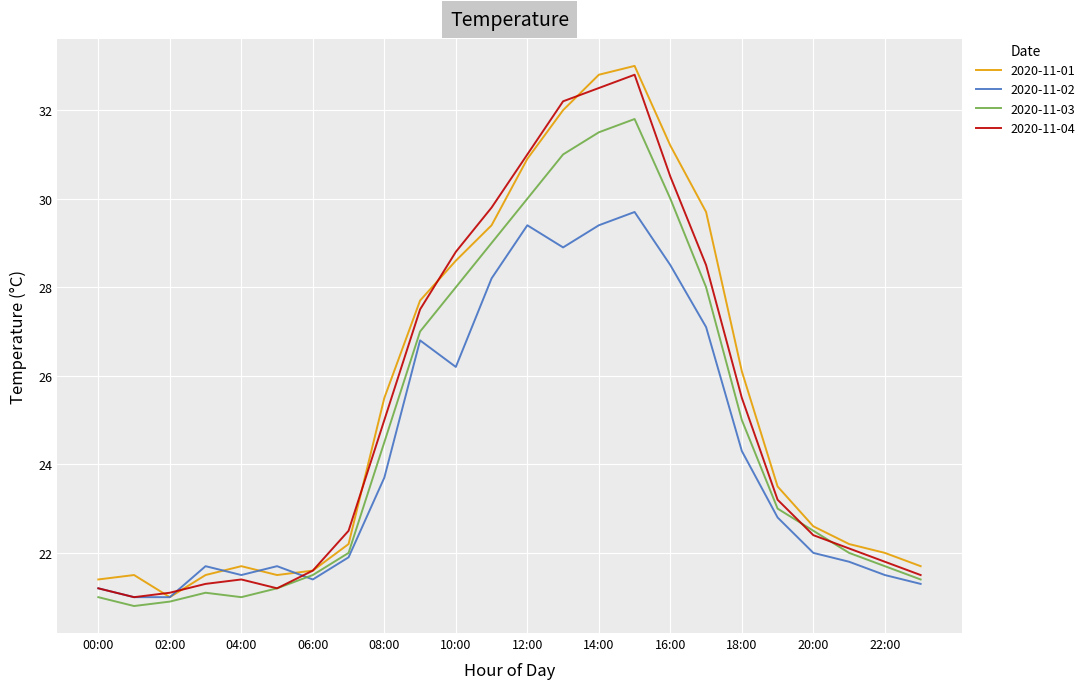

What is the average value of the 2020-11-03 series?

24.8